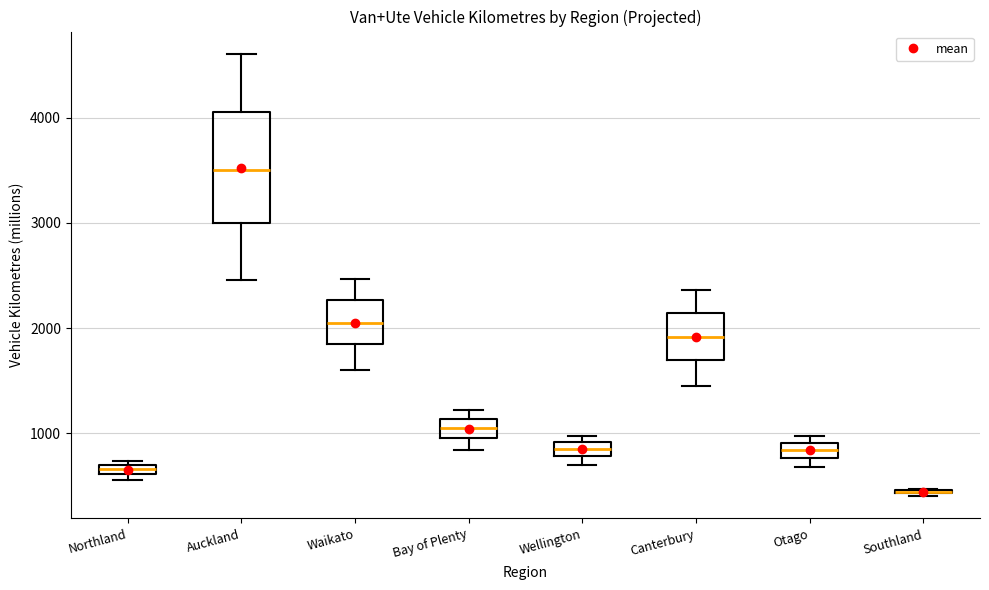

Comparing the boxes themselves (not the whiskers), which one is the tallest?

Auckland